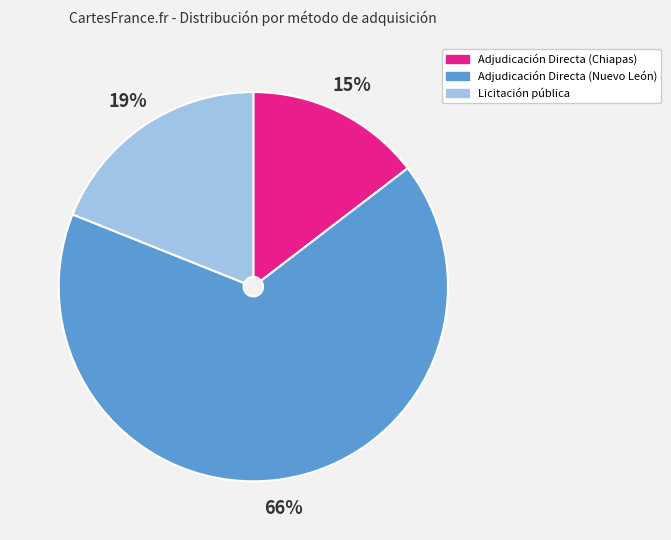

Does any single category account for the majority?

Yes